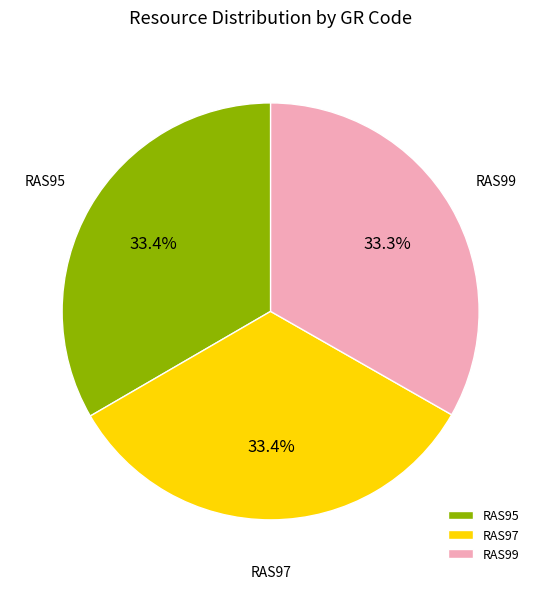

What percentage do RAS95 and RAS97 together represent?

66.7%